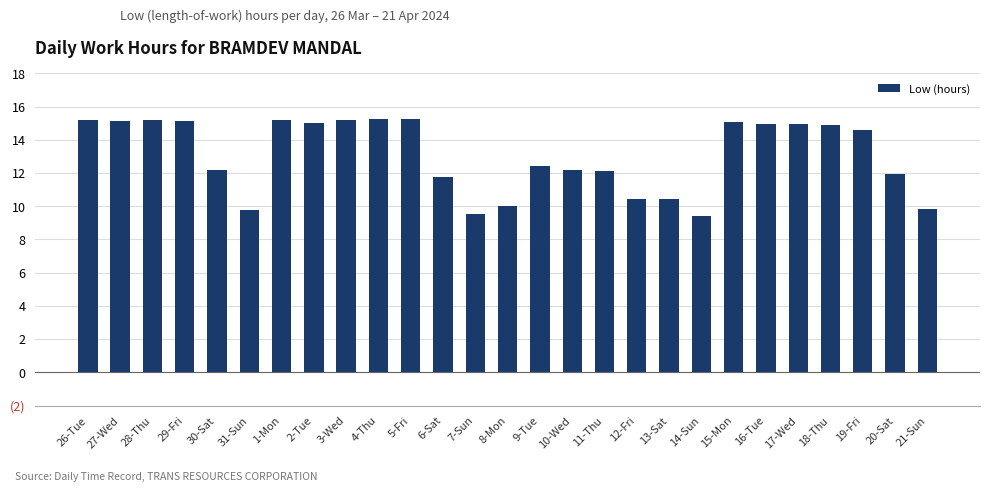

Are the bars horizontal?

No